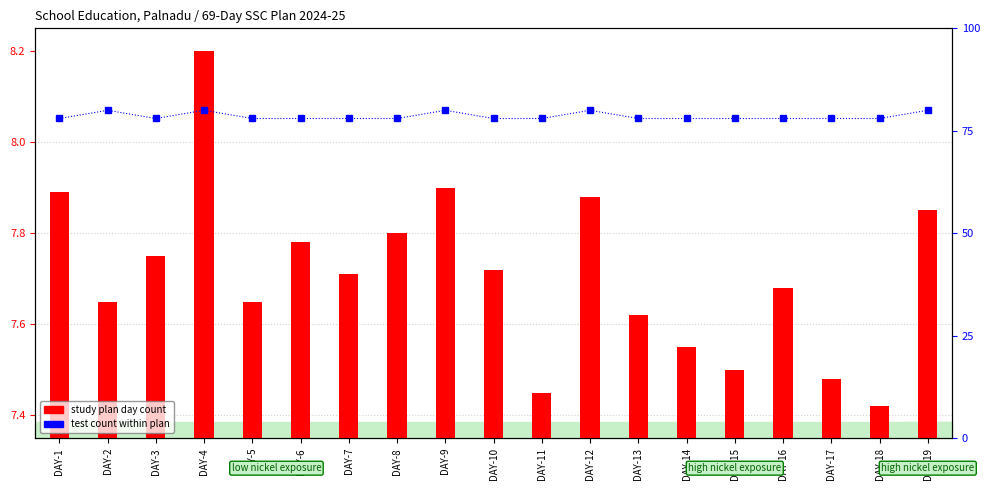

Reading left to right, extract all data points from this chart.

study plan day count: 7.9	7.7	7.8	8.2	7.7	7.8	7.7	7.8	7.9	7.7	7.5	7.9	7.6	7.5	7.5	7.7	7.5	7.4	7.8
test count within plan: 78.0	80.0	78.0	80.0	78.0	78.0	78.0	78.0	80.0	78.0	78.0	80.0	78.0	78.0	78.0	78.0	78.0	78.0	80.0